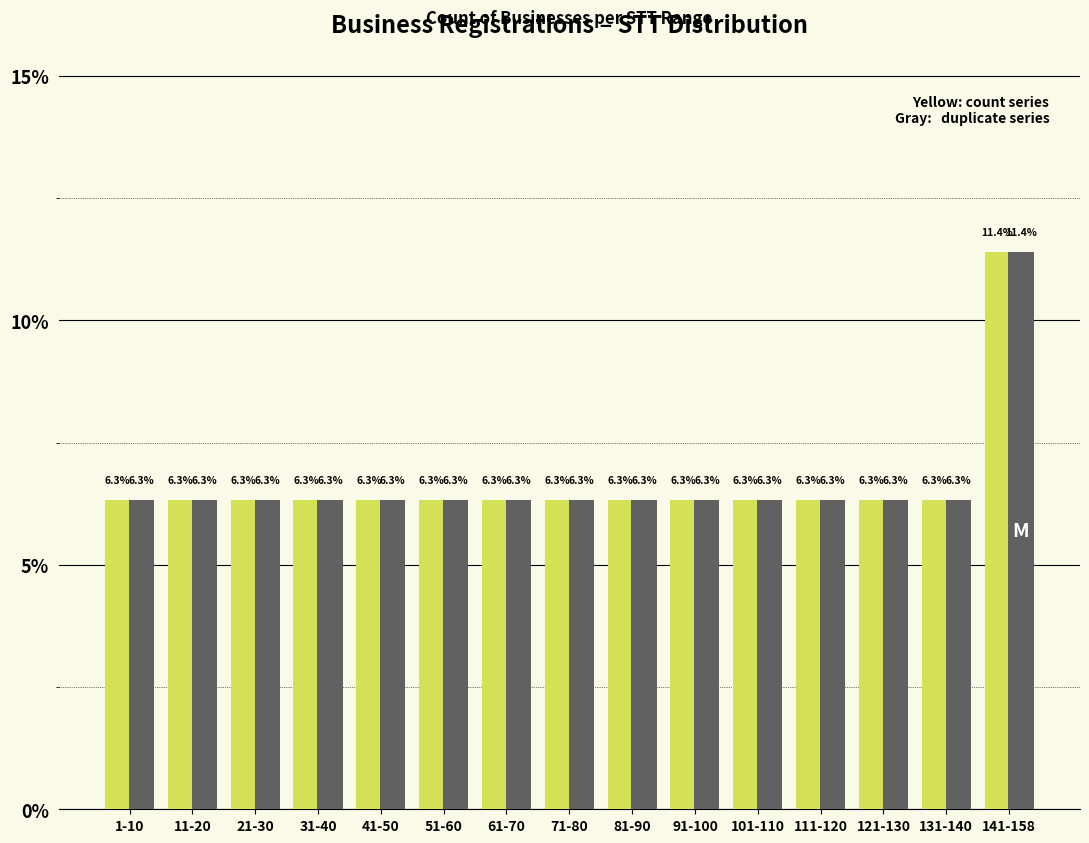

At which category is the sum across all series the highest?

141-158